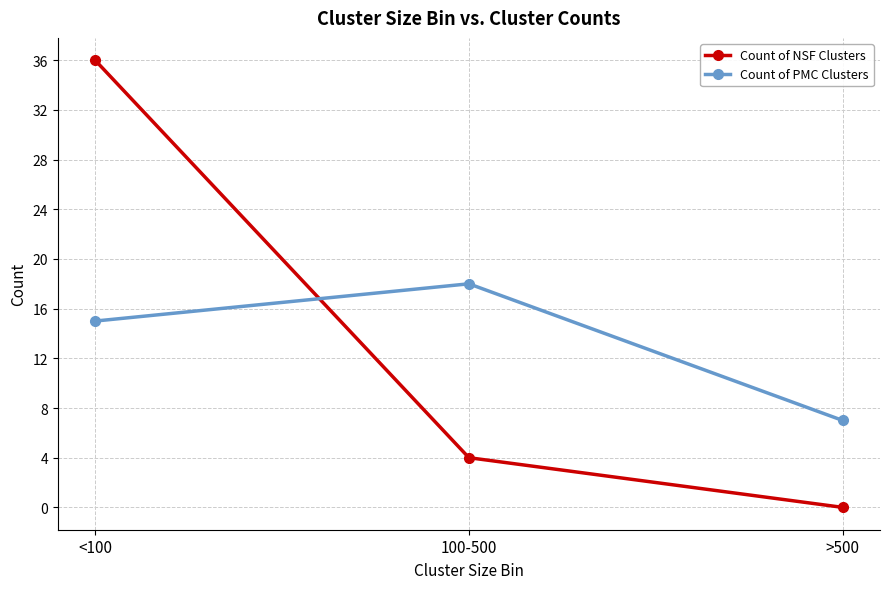

Which label corresponds to the largest value in the chart?

<100